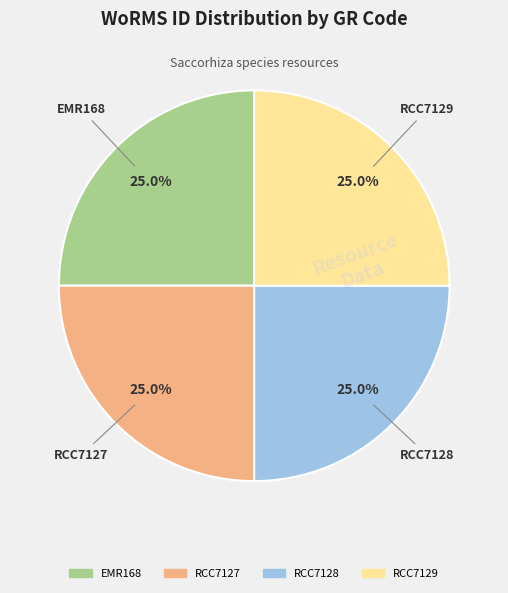

To the nearest percent, what portion does EMR168 represent?

25%